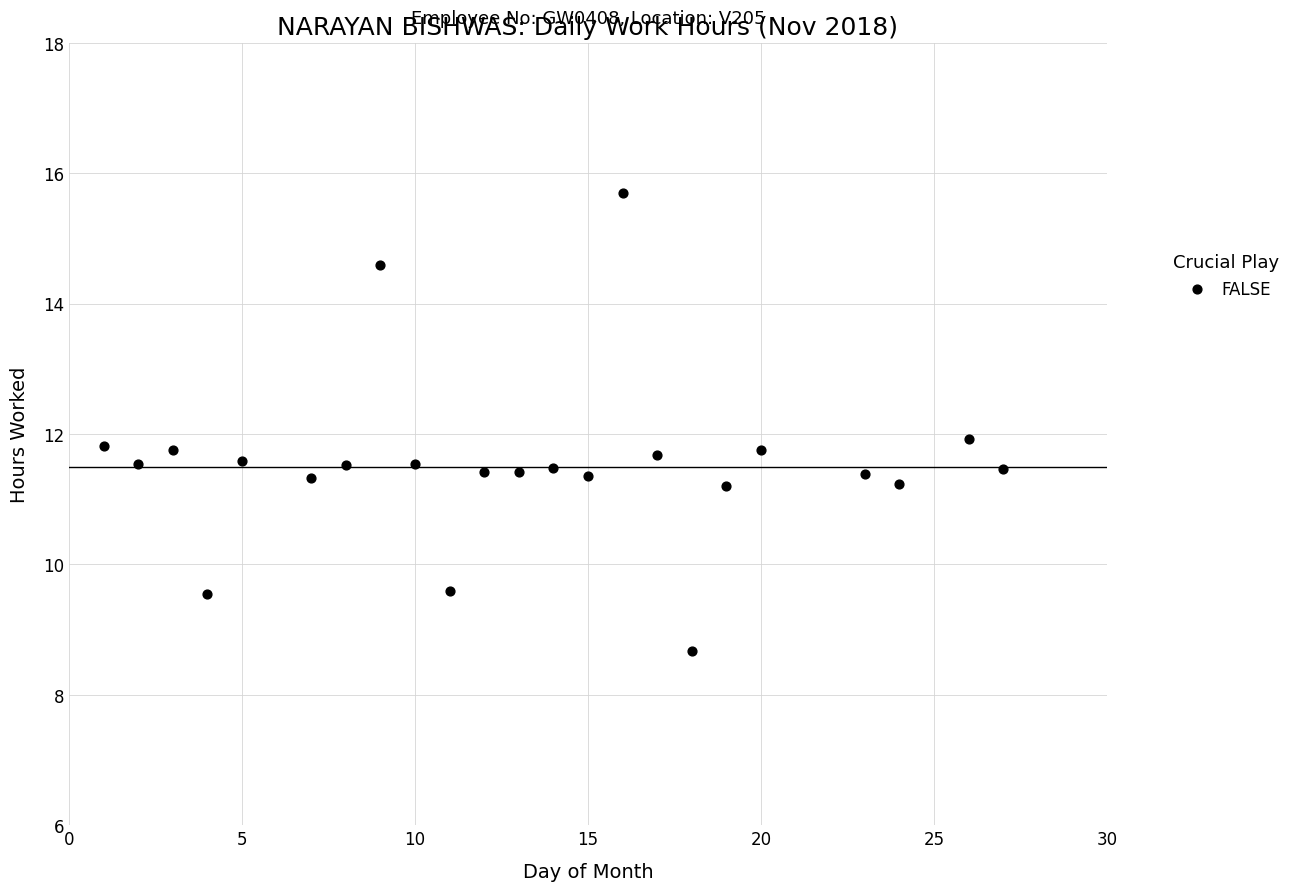

What is the range of X values (max minus min)?

26.0